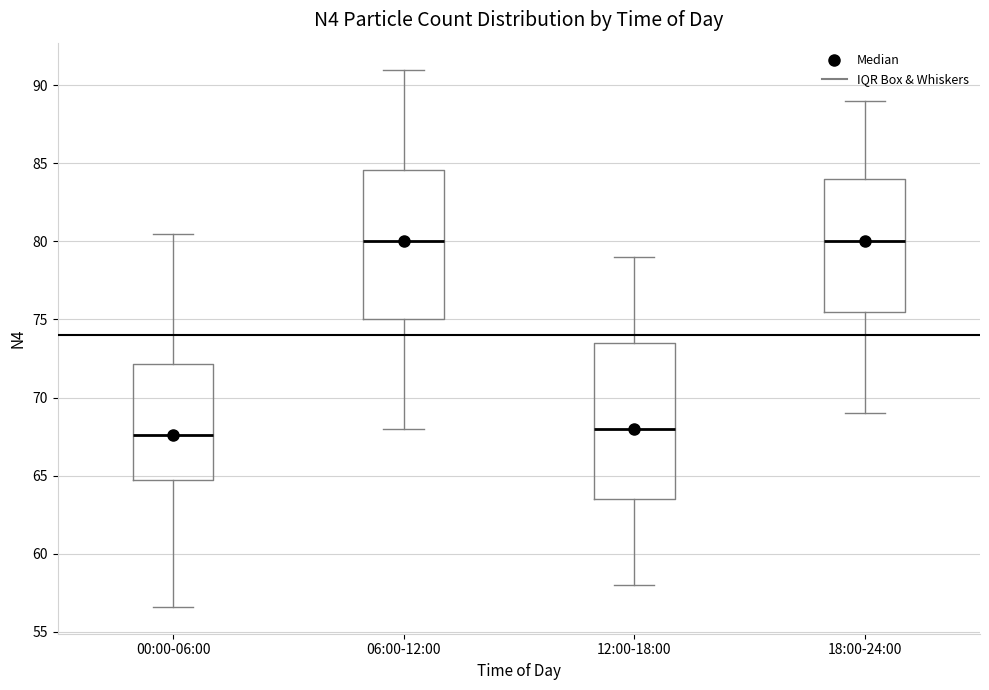

Where does the median line of the box for 12:00-18:00 sit on the y-axis? The values are not printed on the chart, so give them approximately, as read against the axis.

68.0